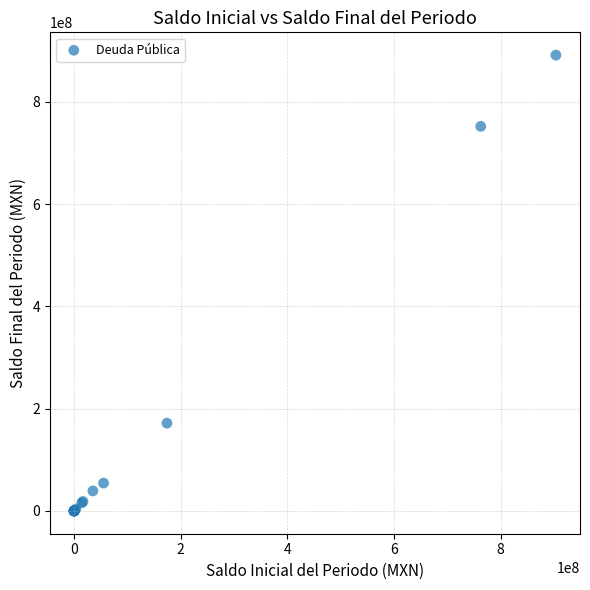

What Y value in the scatter plot is closest to 445584837?

171621017.4